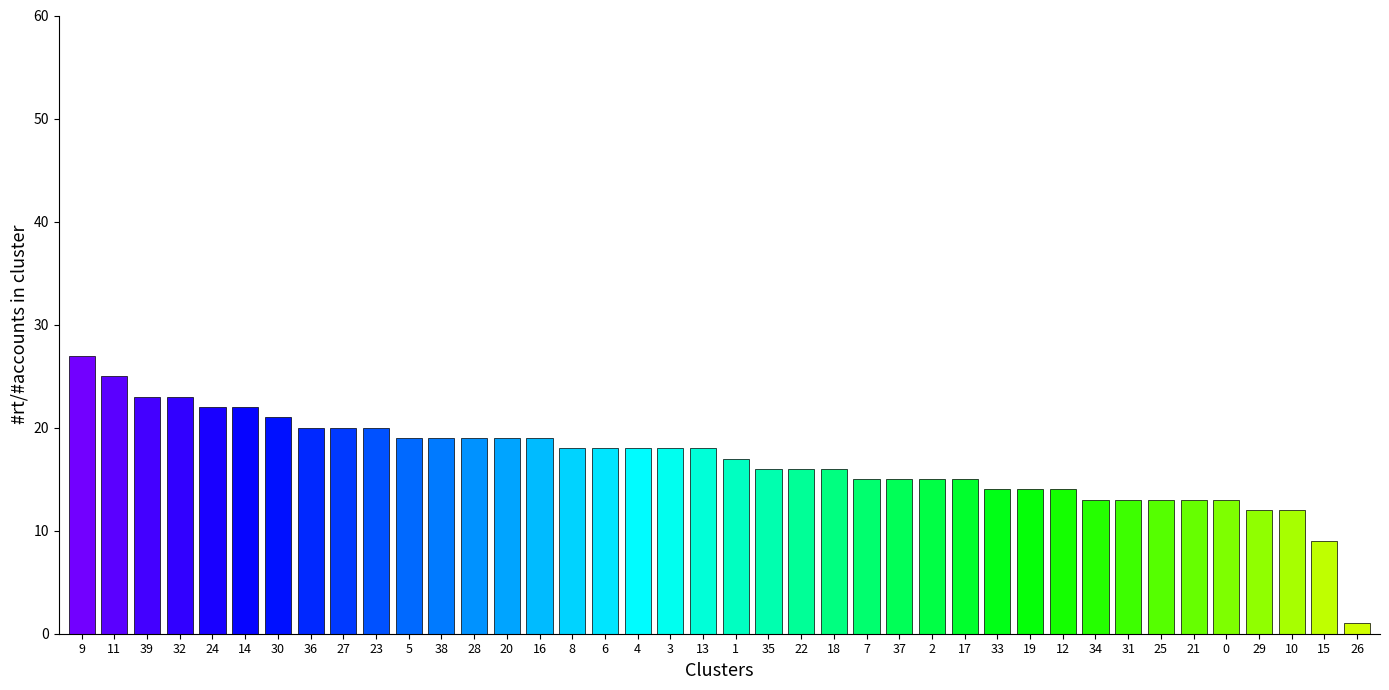

What is the label of the 14th bar from the right?

2